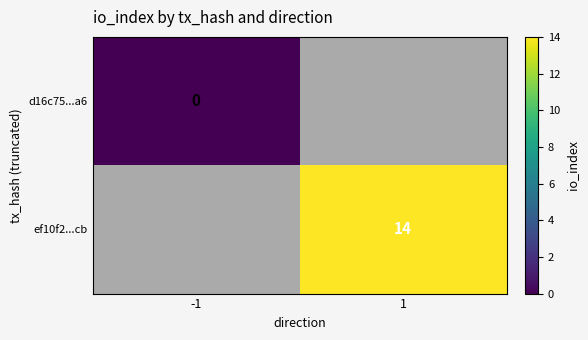

What is the maximum value shown in the chart?

14.0